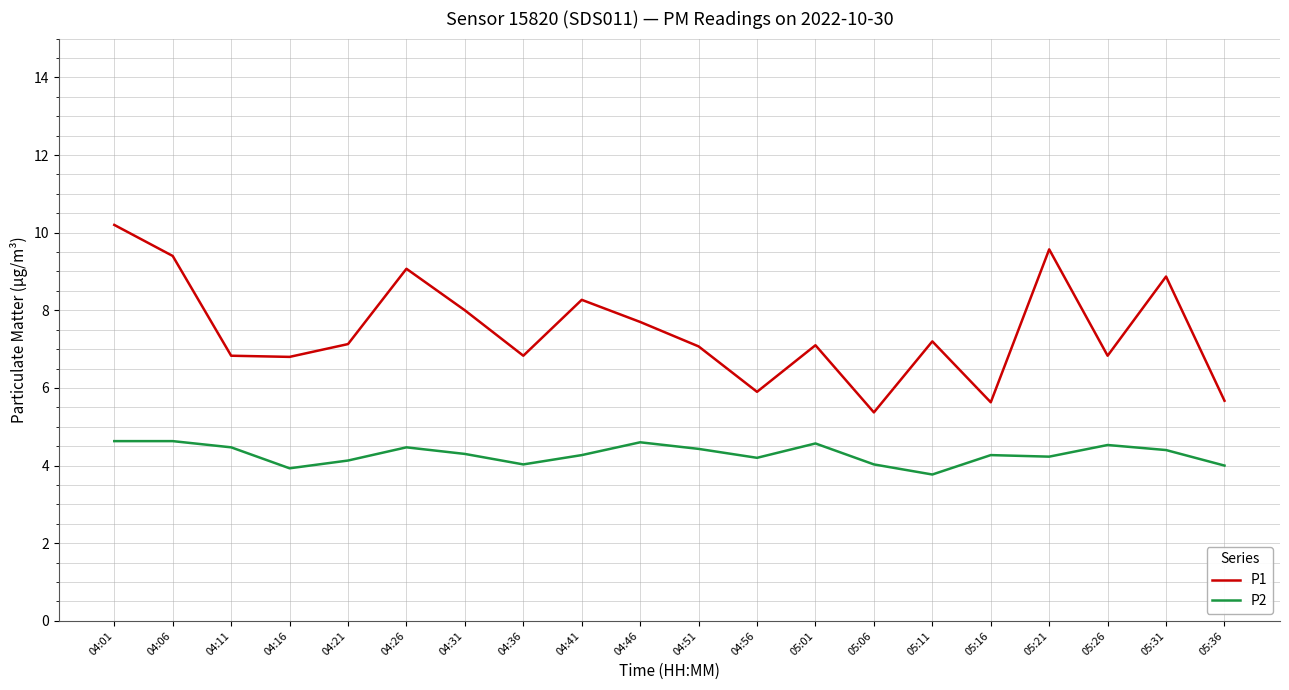

Is it true that P1 equals 5.6 at 05:16?

True